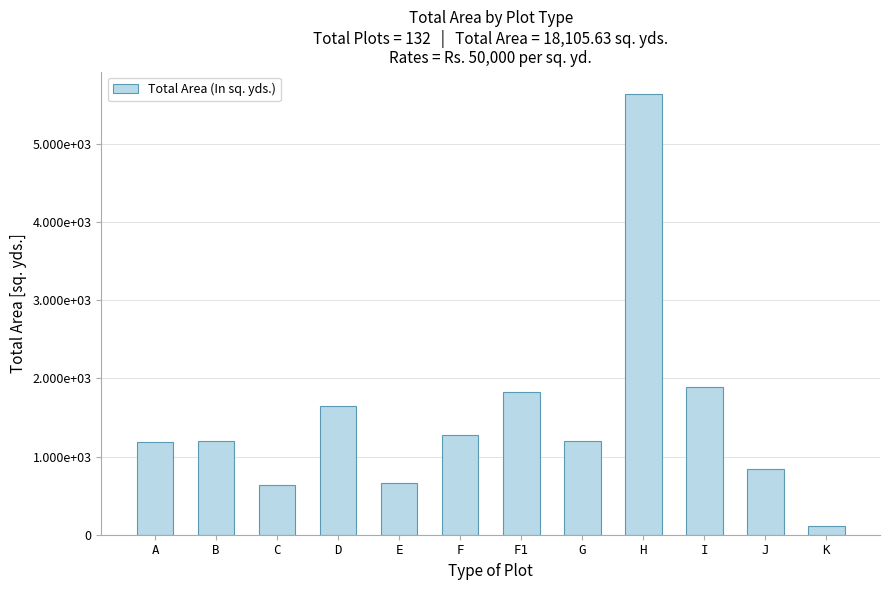

Does the chart contain any negative values?

No